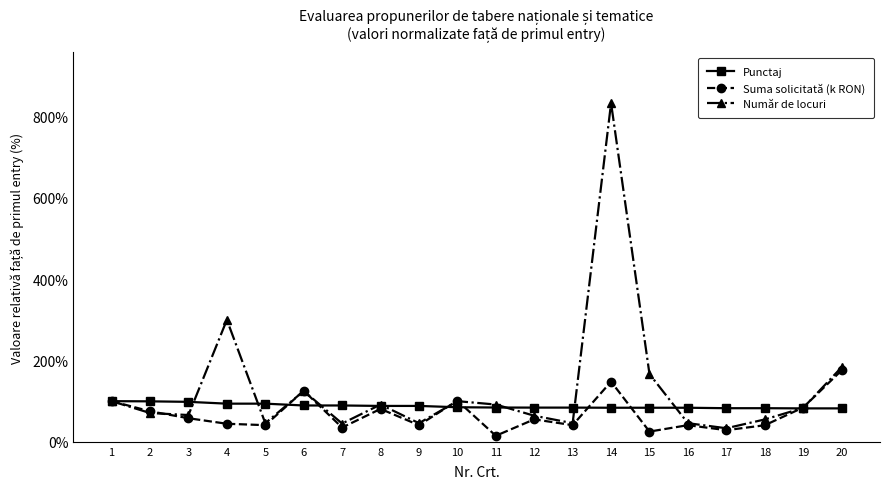

What is the minimum value shown in the chart?

14.8